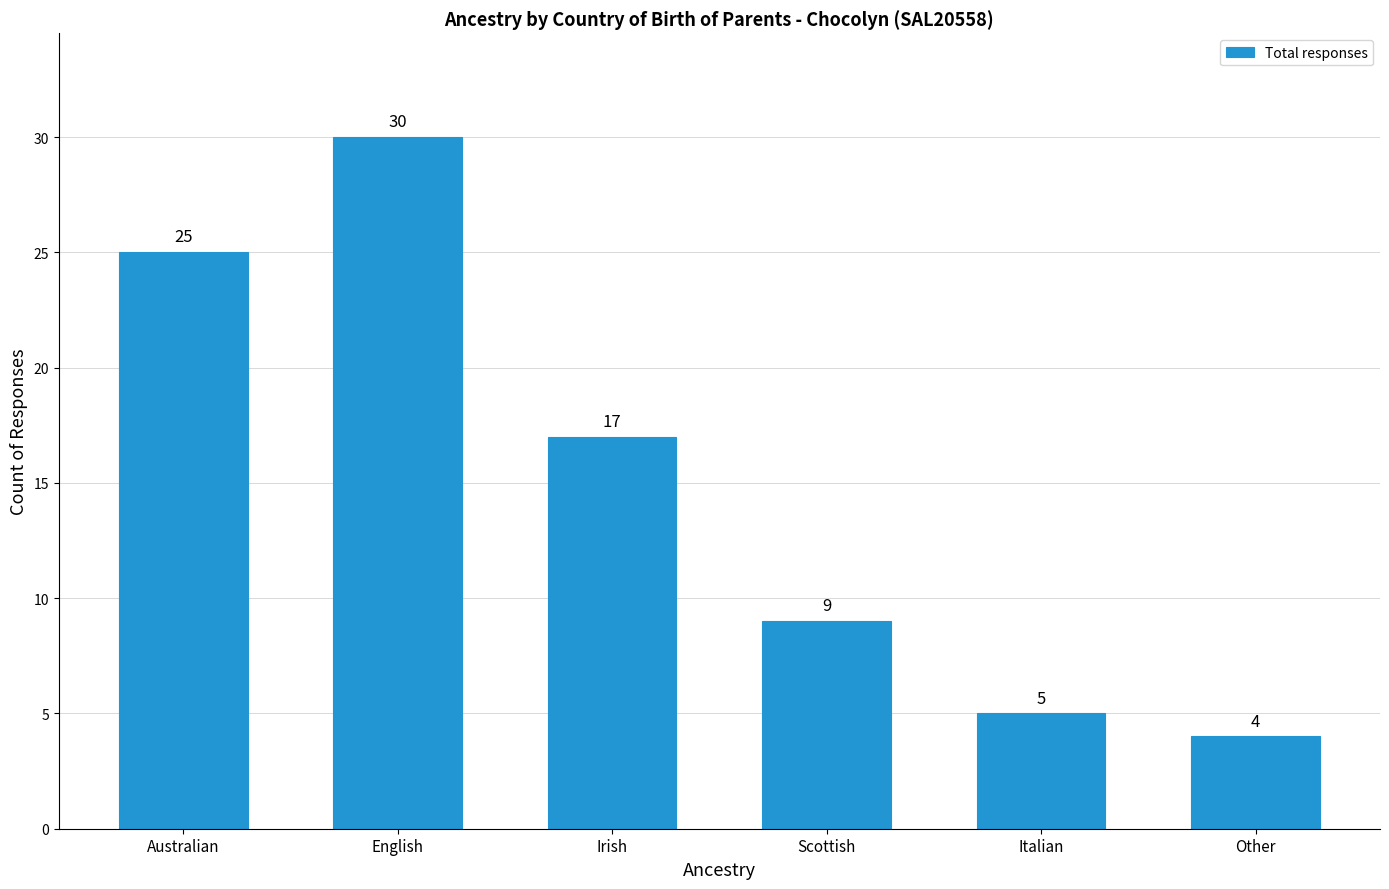

List the labels in order of value, smallest first.

Other, Italian, Scottish, Irish, Australian, English